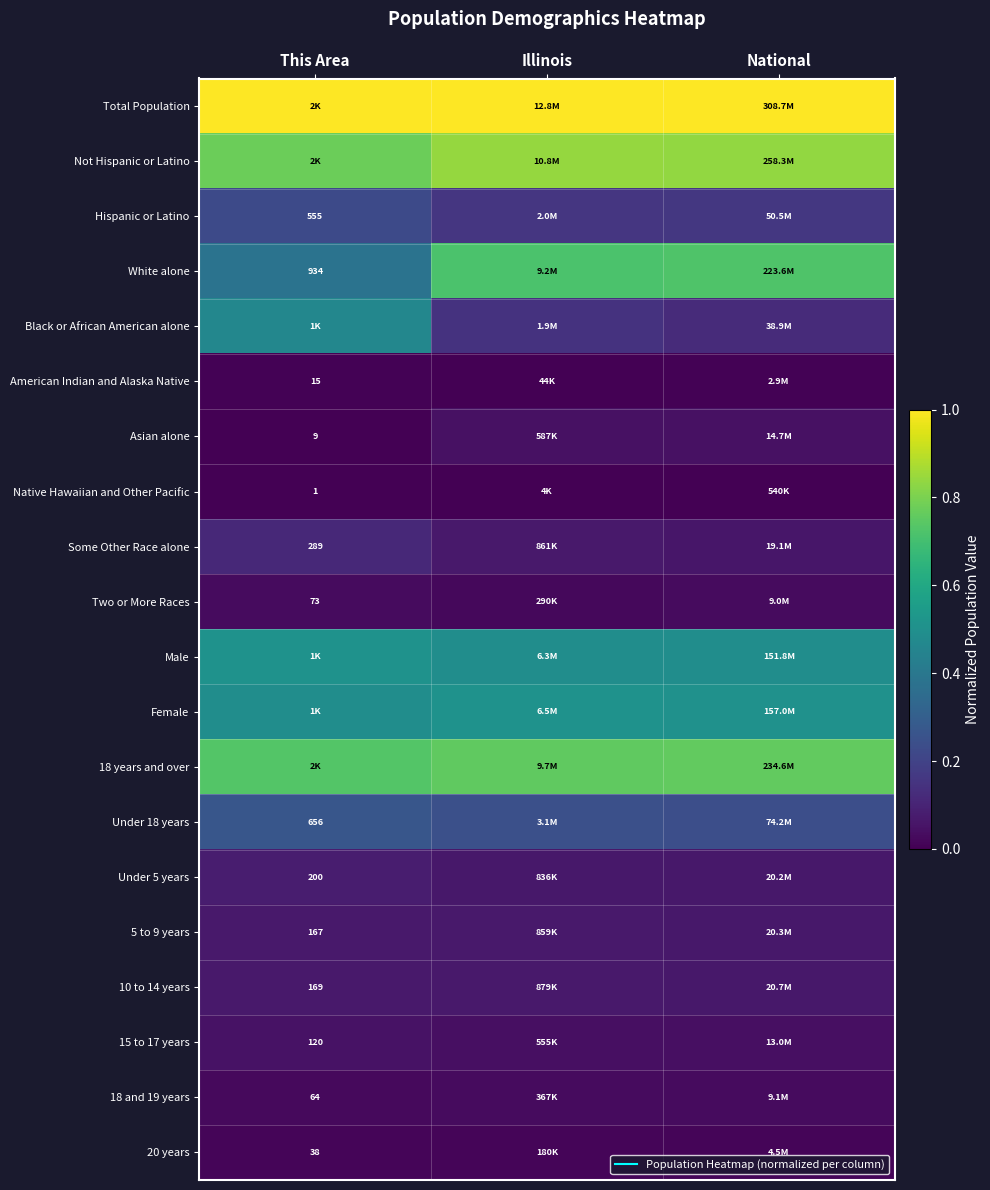

At how many categories does at least one series exceed 0?

3